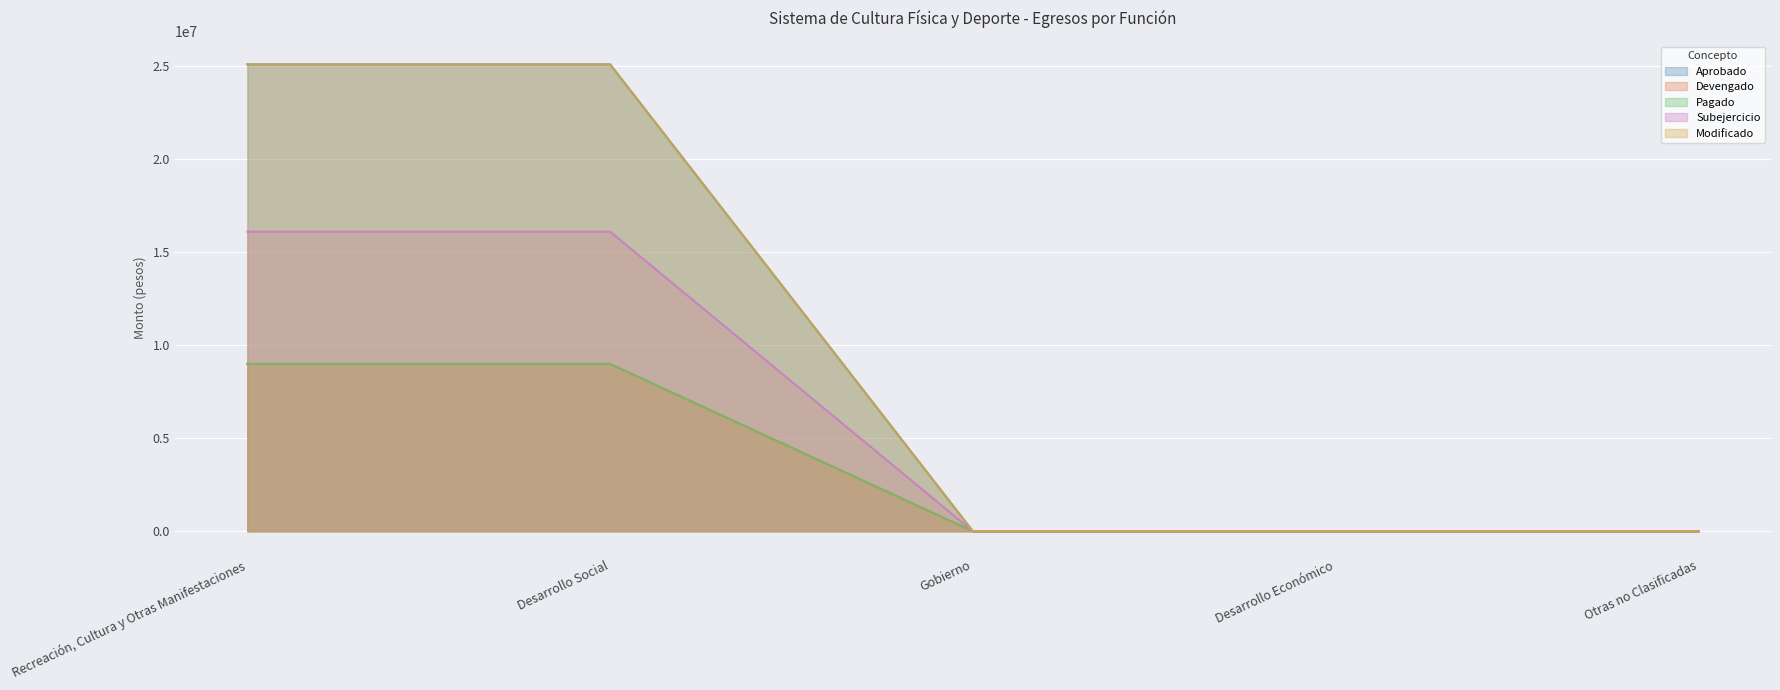

At which label does Aprobado reach its minimum?

Gobierno